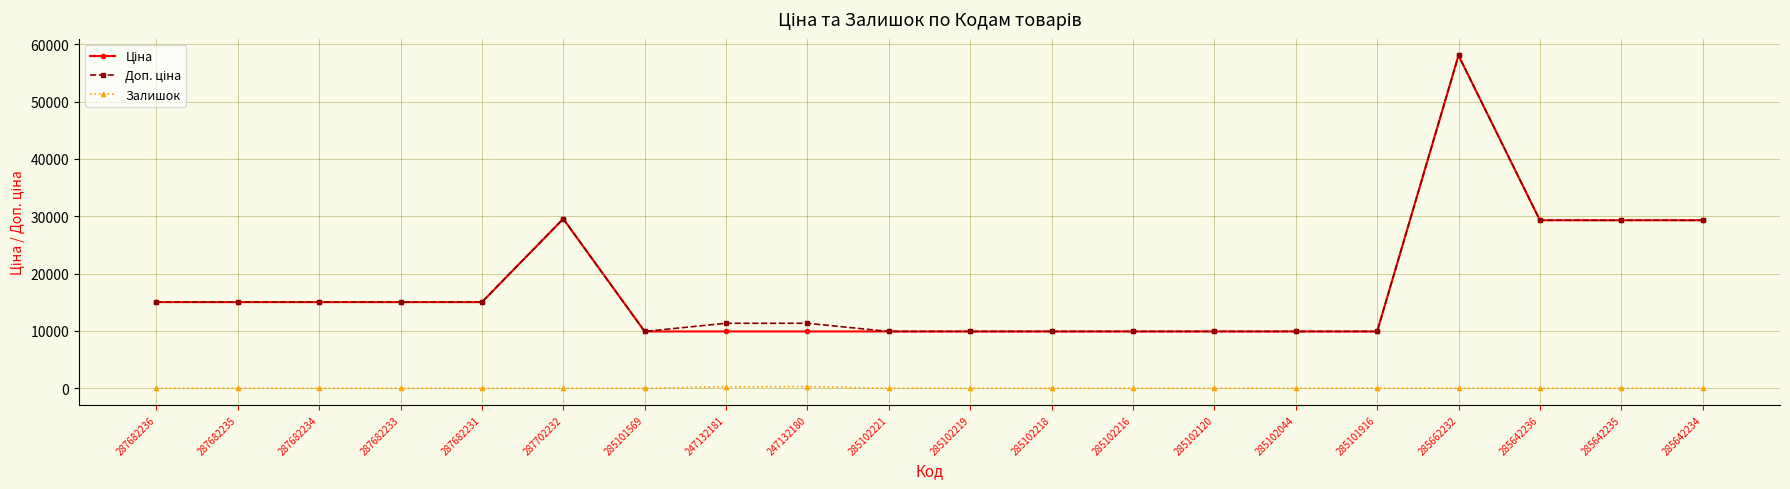

What is the total value across all series at 285102216?

19817.0